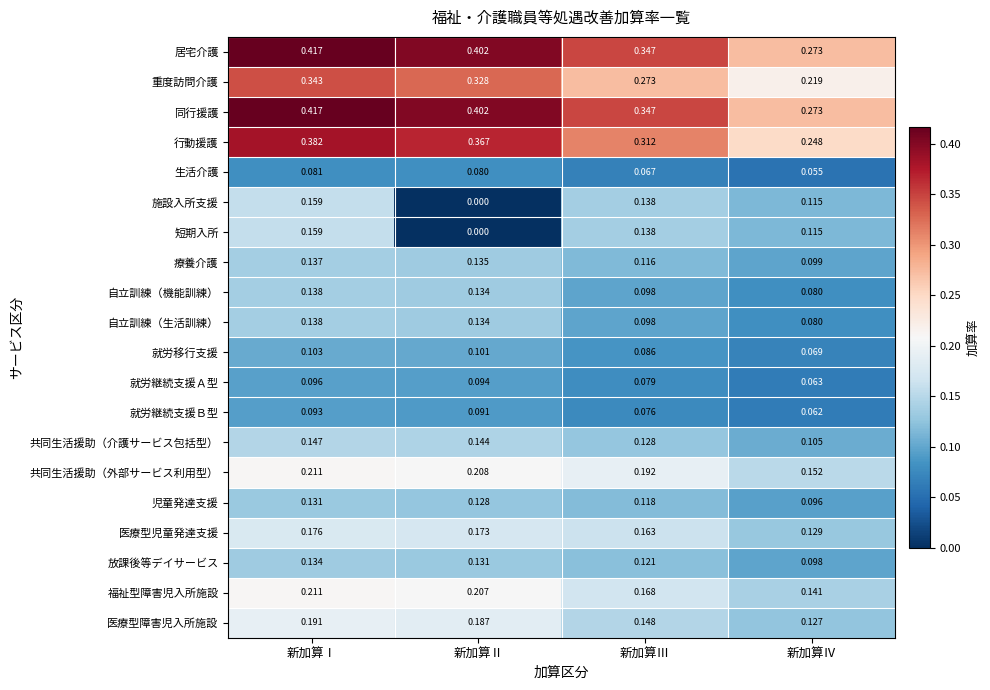

Which category has the lowest value in the 共同生活援助（外部サービス利用型） series?

新加算Ⅳ